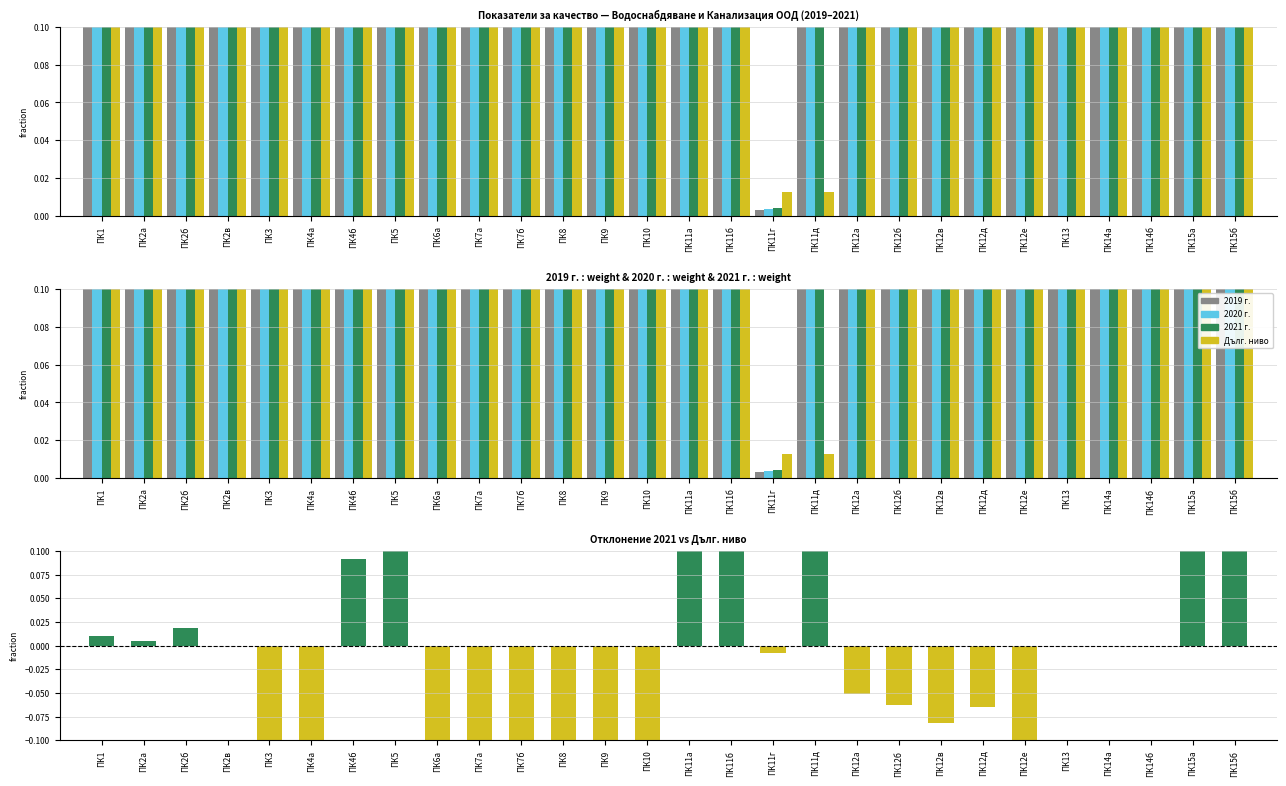

What position from the left is ПК11а?

15